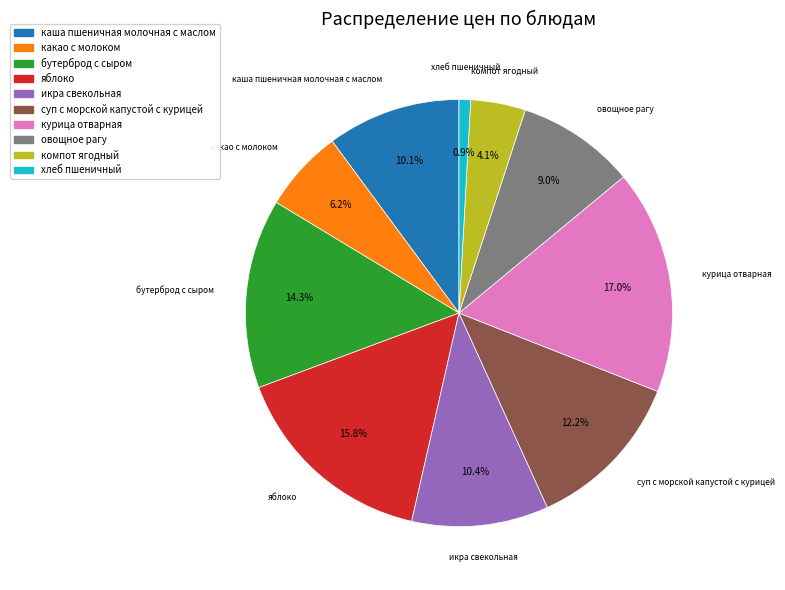

Which has a higher value, икра свекольная or бутерброд с сыром?

бутерброд с сыром